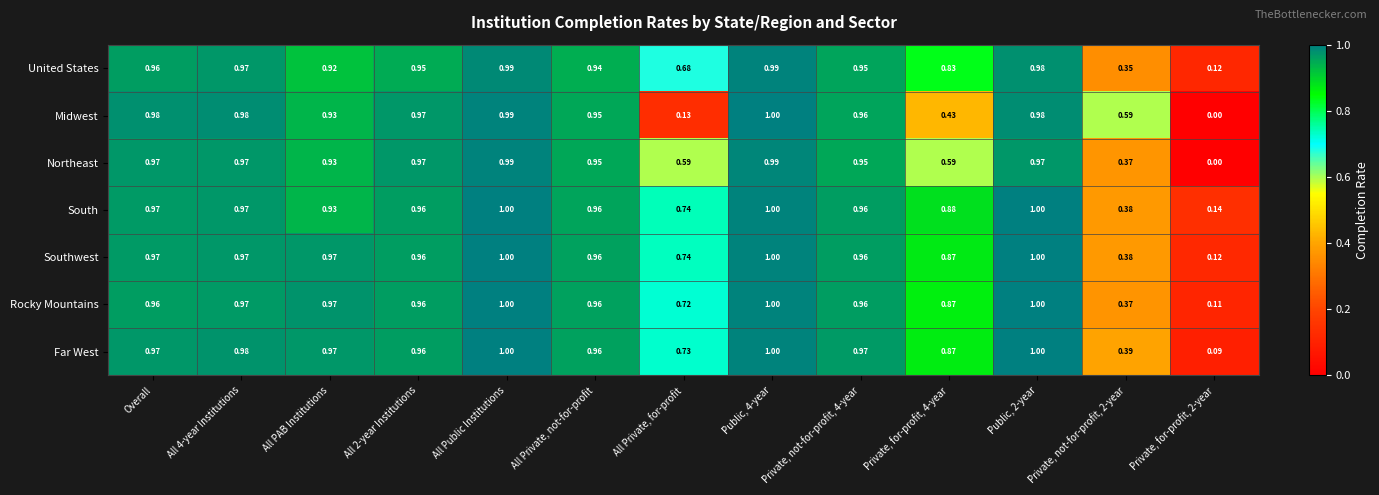

Is the value of Far West at All Private, for-profit greater than the value of South at Public, 2-year?

No